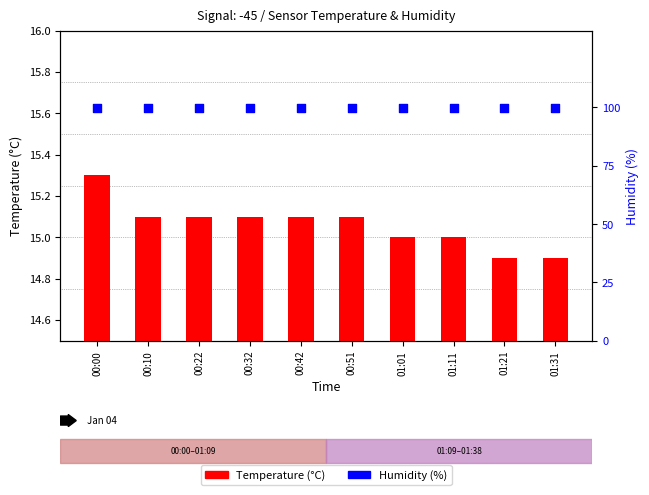

Which series reaches the minimum Y coordinate?

Temperature (C)